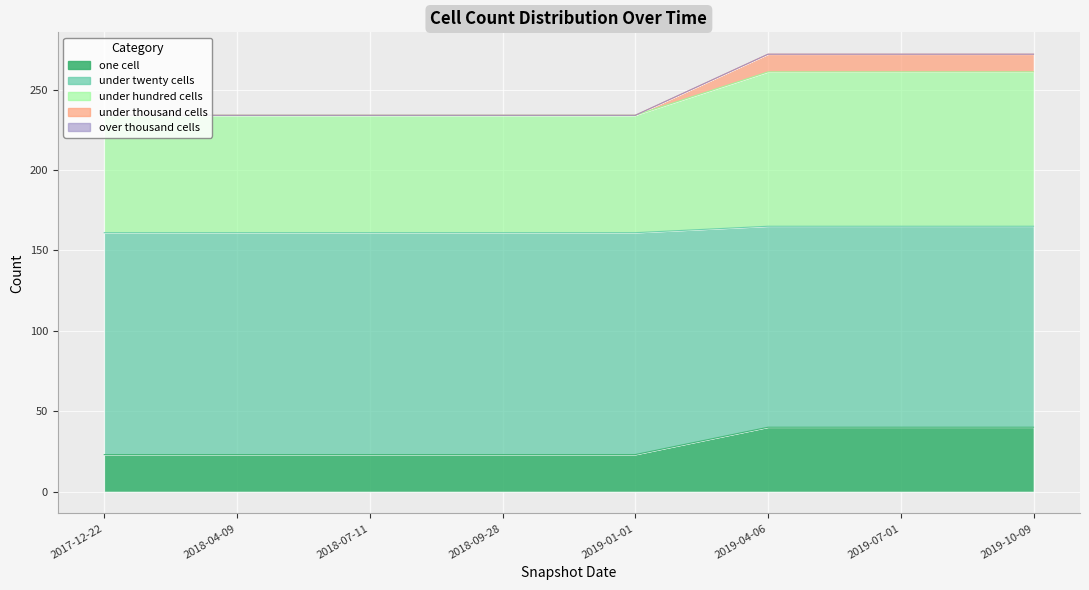

True or false: under_hundred_cells has a value of 450 at 2019-07-01.

False